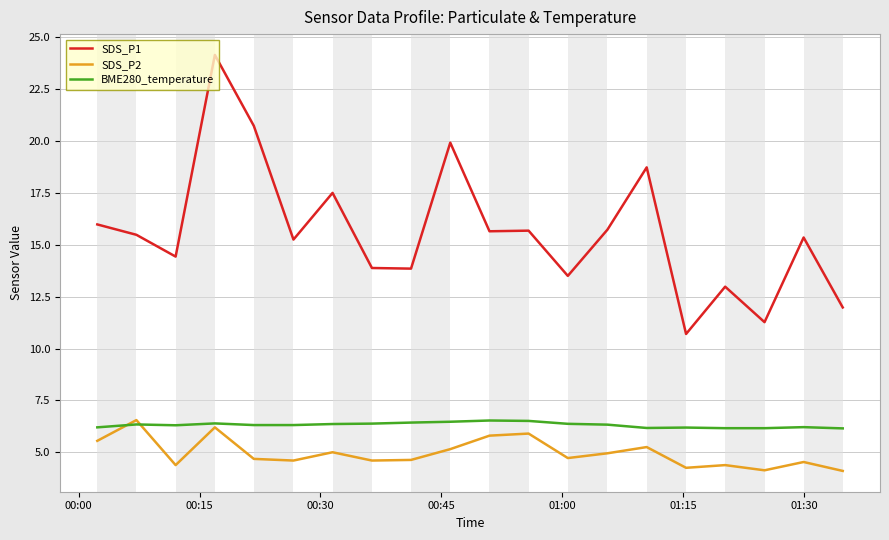

True or false: SDS_P1 has more than 0 interior local peaks.

True